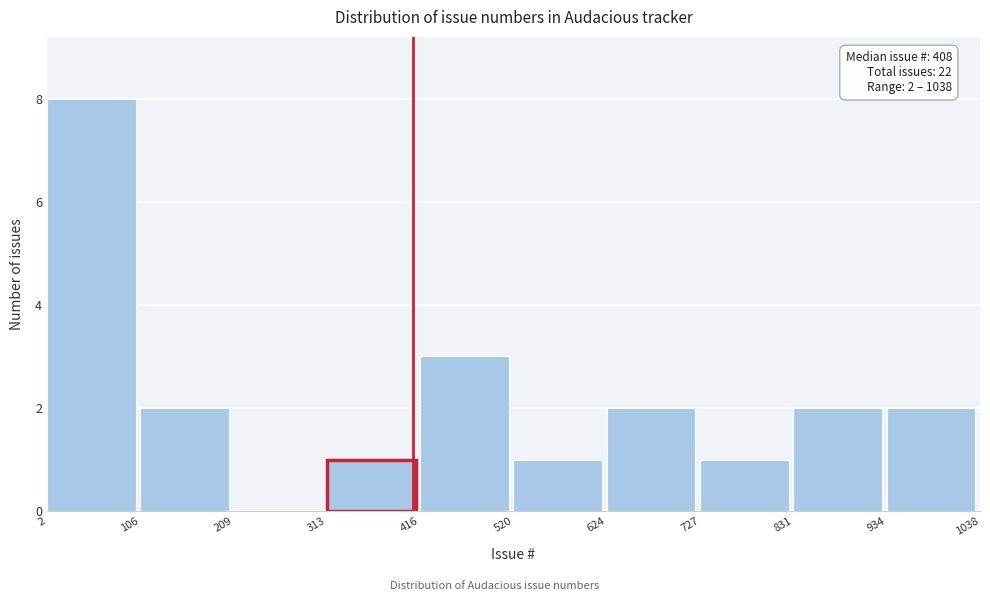

Over which range of the x-axis is the bar tallest?

2 to 106